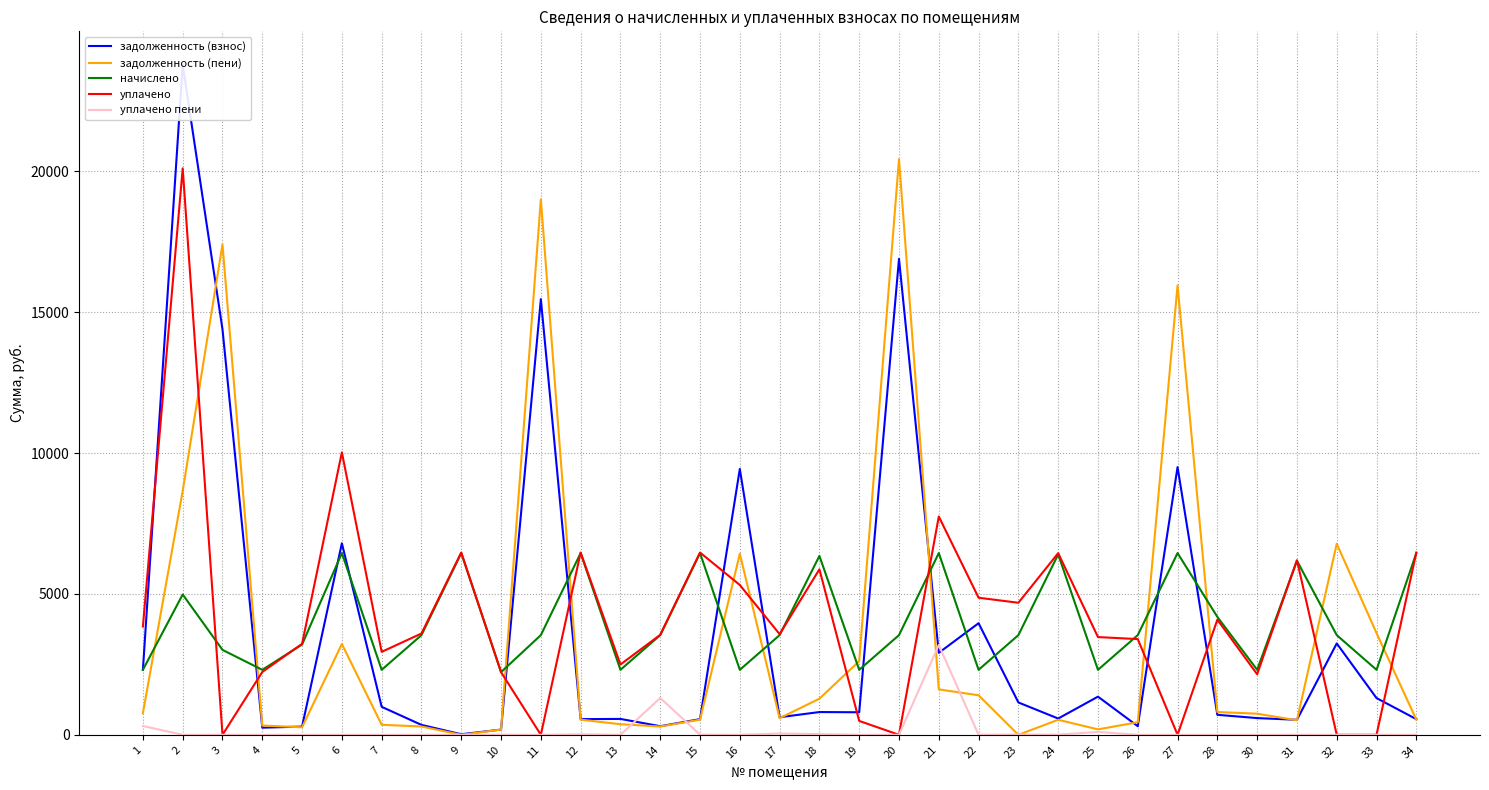

At which label does уплачено пени reach its minimum?

2